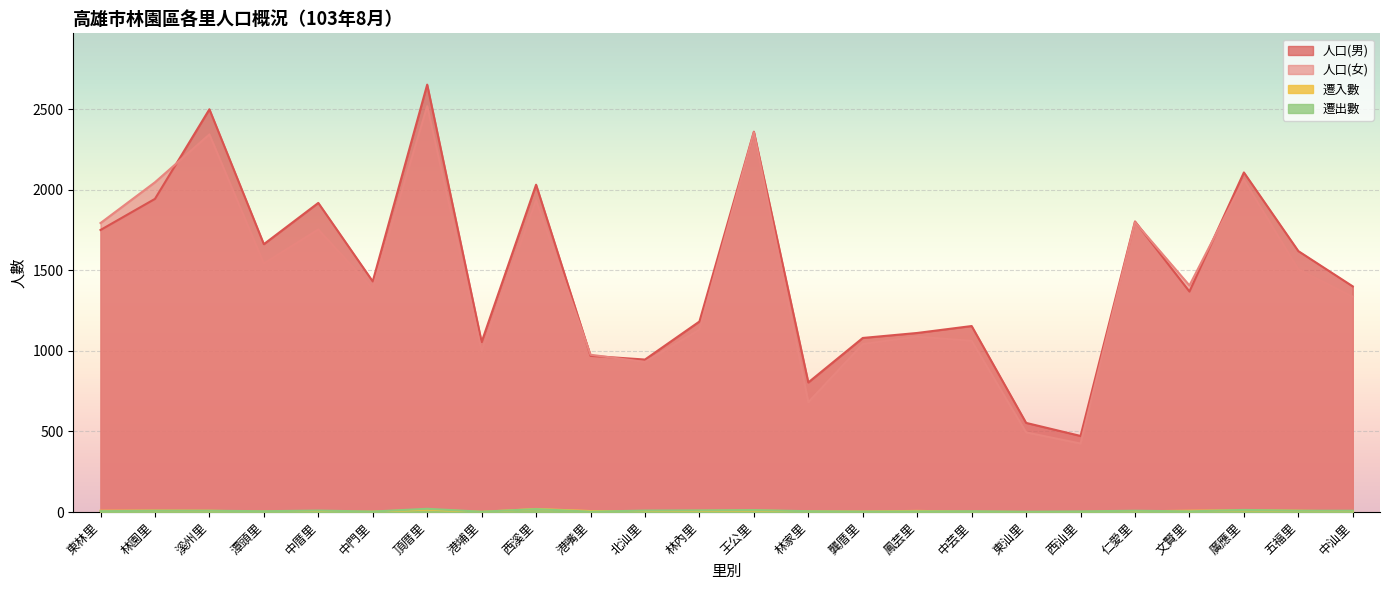

How many interior local valleys does the 遷入數 series have?

4